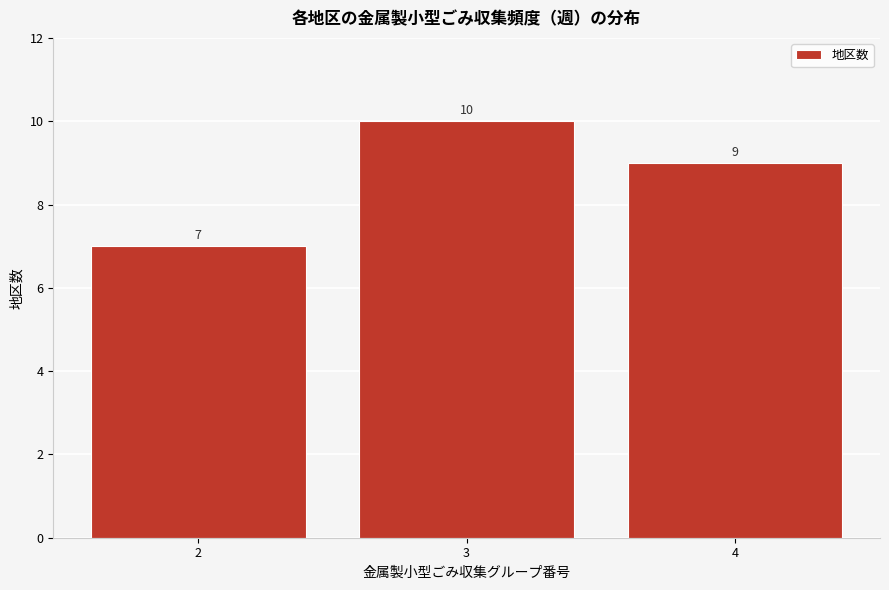

Reading left to right, what are all the values shown in this chart?

2=7	3=10	4=9